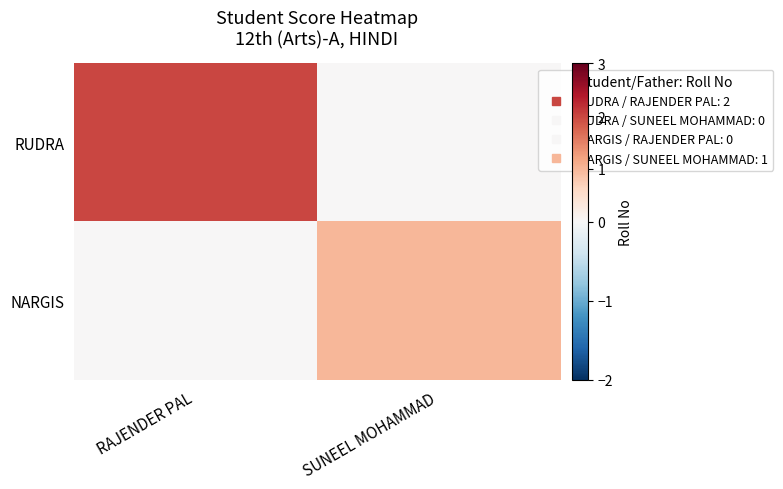

Rank the series by their maximum value, from lowest to highest.

NARGIS, RUDRA